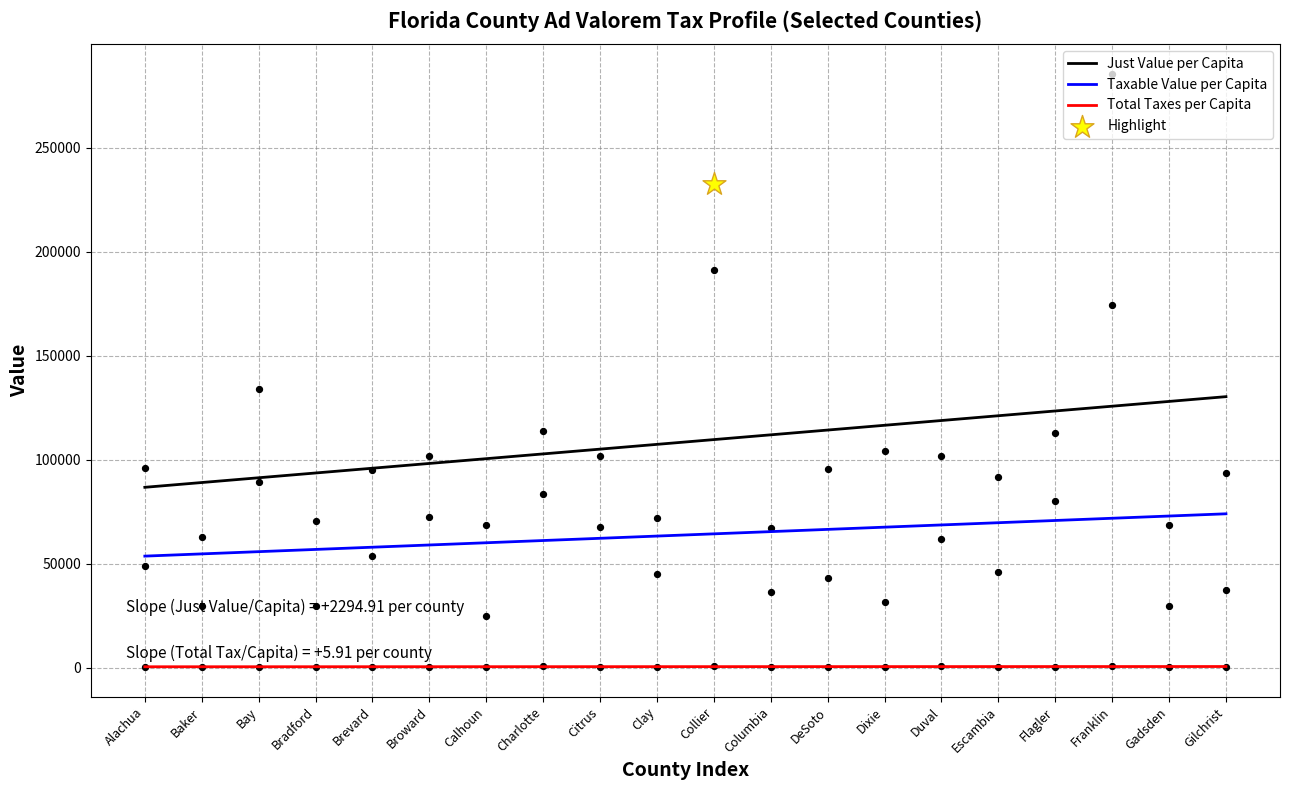

At which category is the sum across all series the highest?

Gilchrist